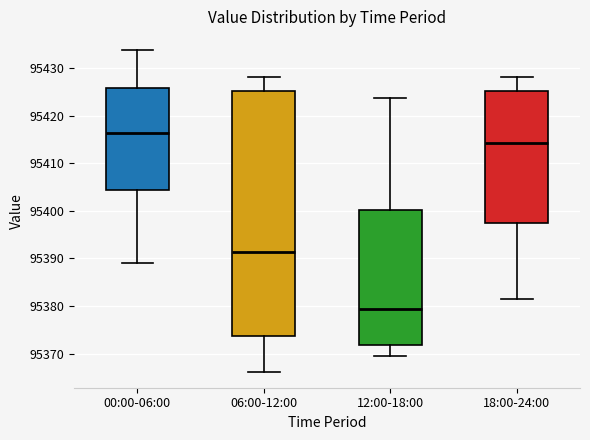

Which box has the highest median line?

00:00-06:00